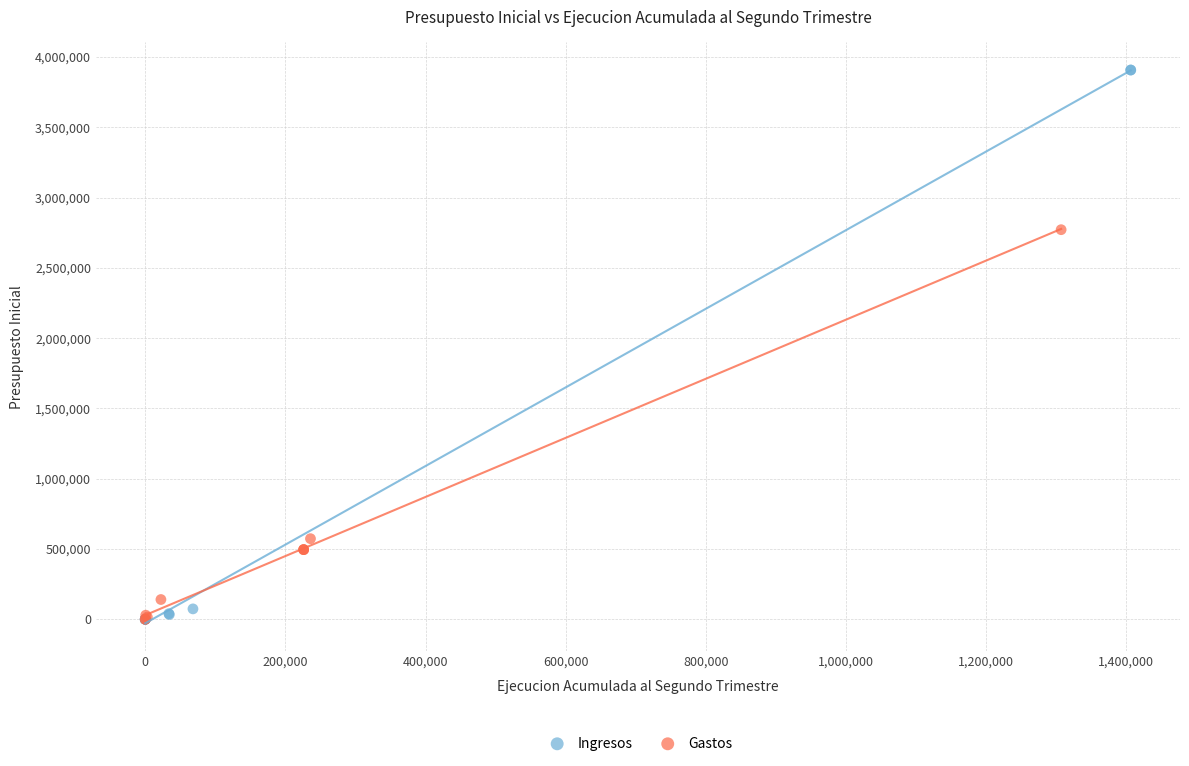

Which series reaches the maximum Y coordinate?

Ingresos